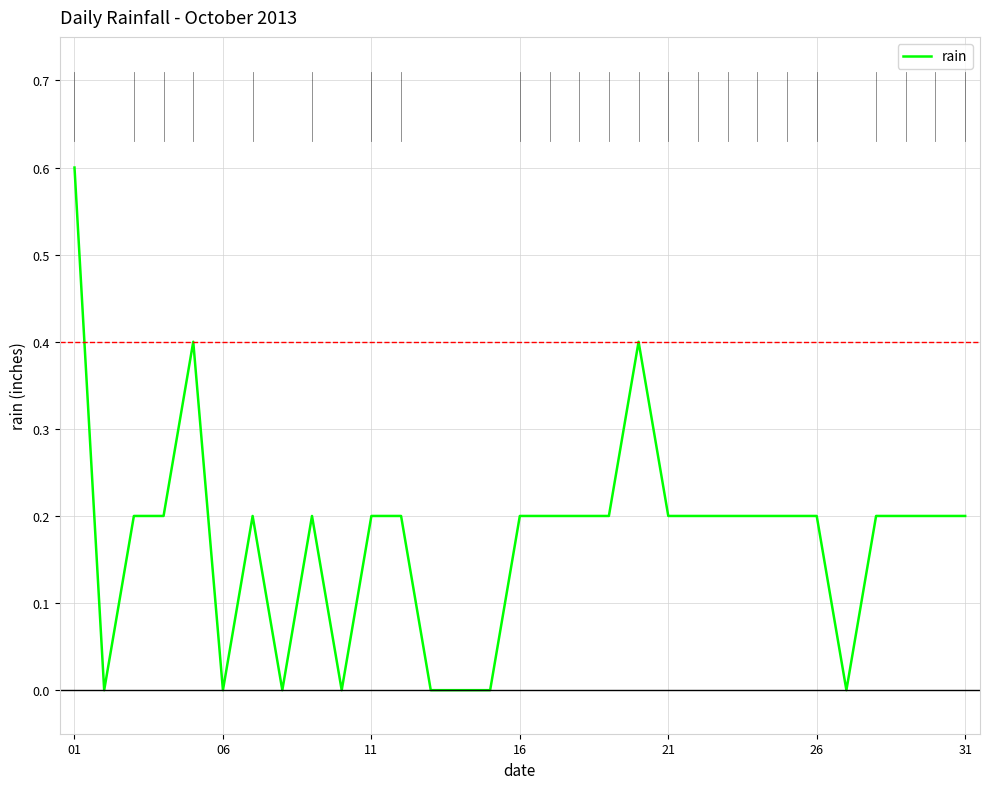

Is this an area chart (filled region under the line)?

No